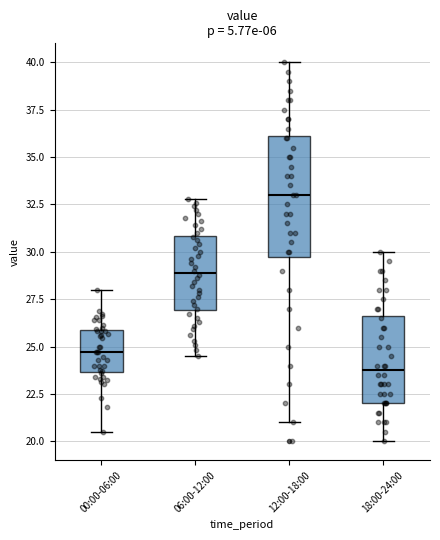

Which box's median line is the highest?

12:00-18:00